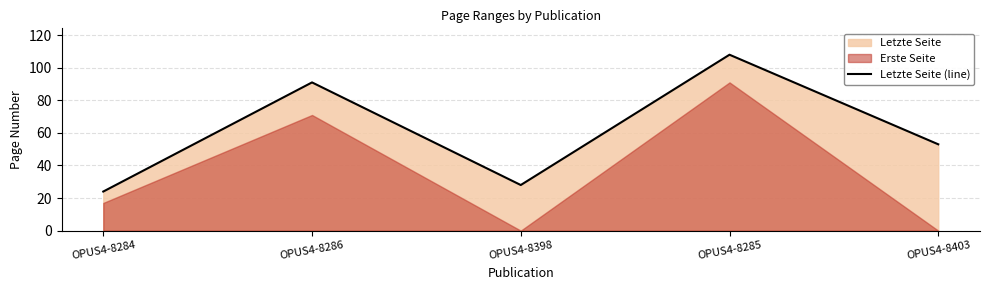

Reading right to left, list all the values displayed in this chart.

OPUS4-8403=53	OPUS4-8285=108	OPUS4-8398=28	OPUS4-8286=91	OPUS4-8284=24